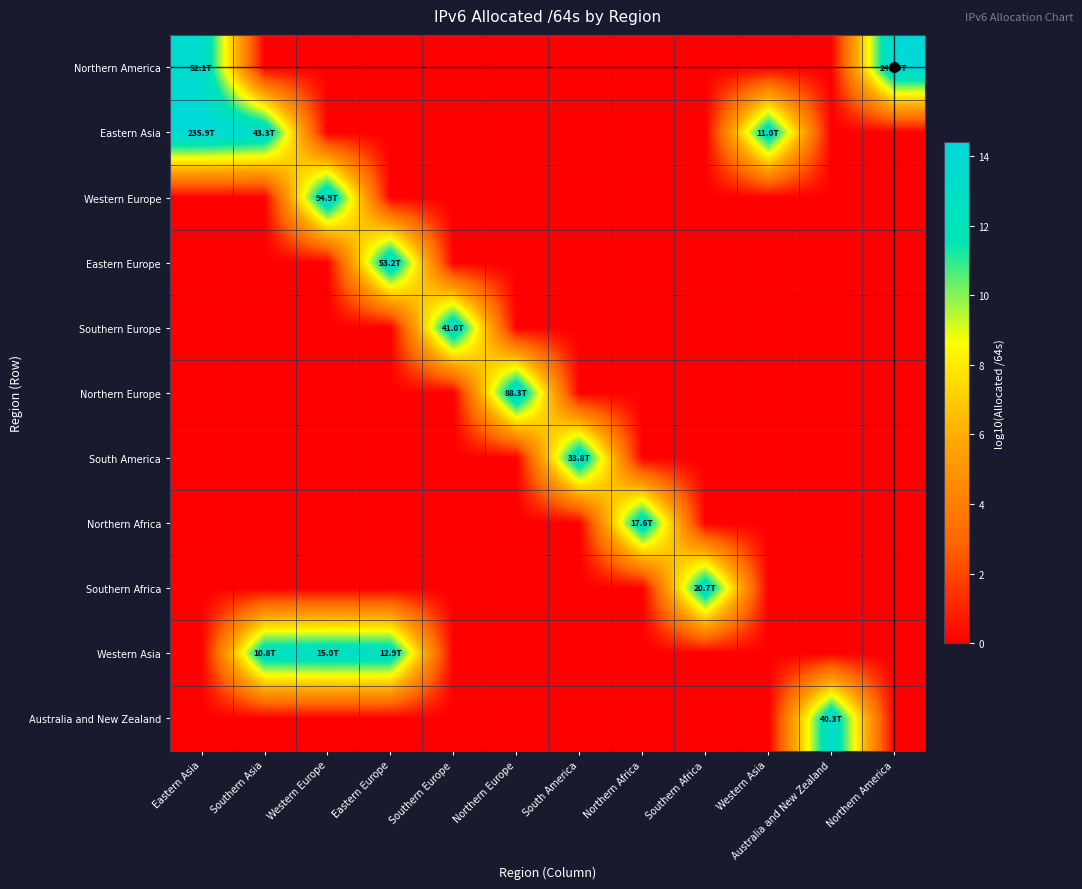

Which category has the highest value across all series?

Northern America